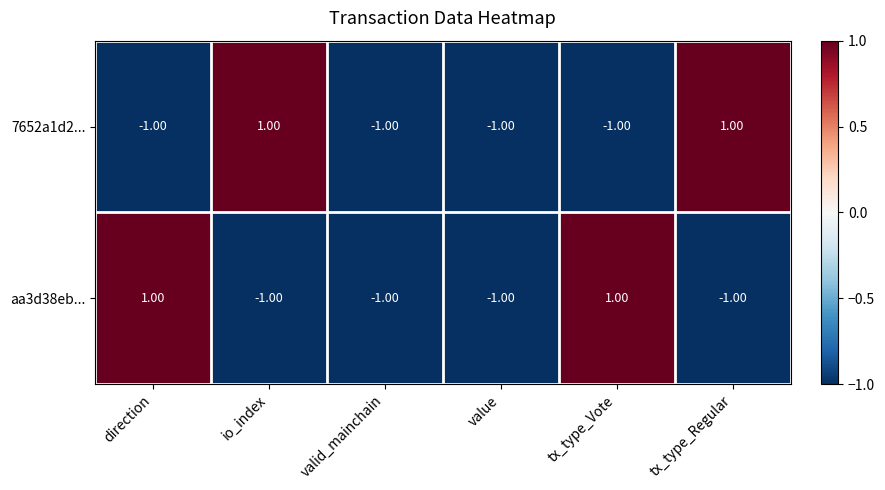

What is the maximum value shown in the chart?

1